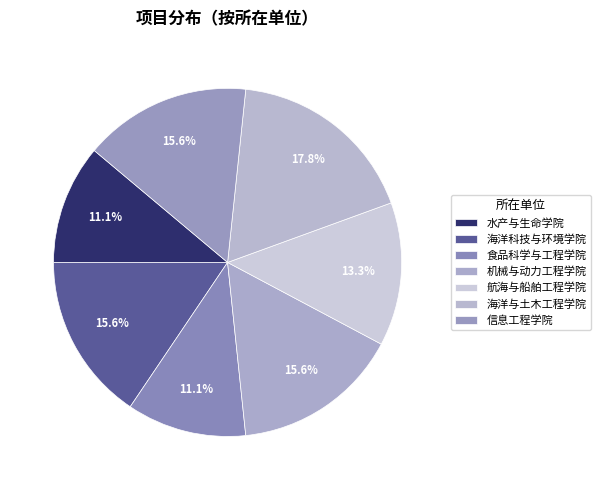

Between 海洋与土木工程学院 and 水产与生命学院, which is larger?

海洋与土木工程学院